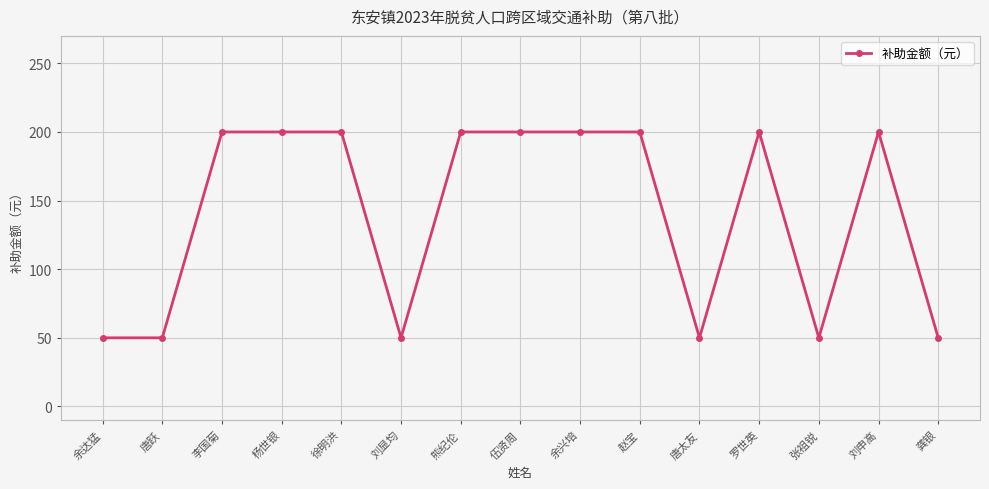

What is the approximate value at 唐跃, to the nearest 5?

50